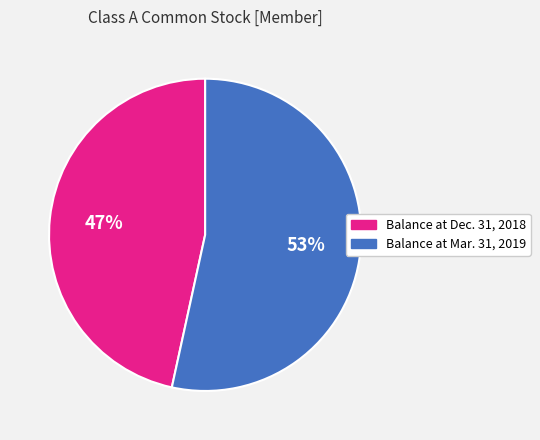

Does any single category account for the majority?

Yes